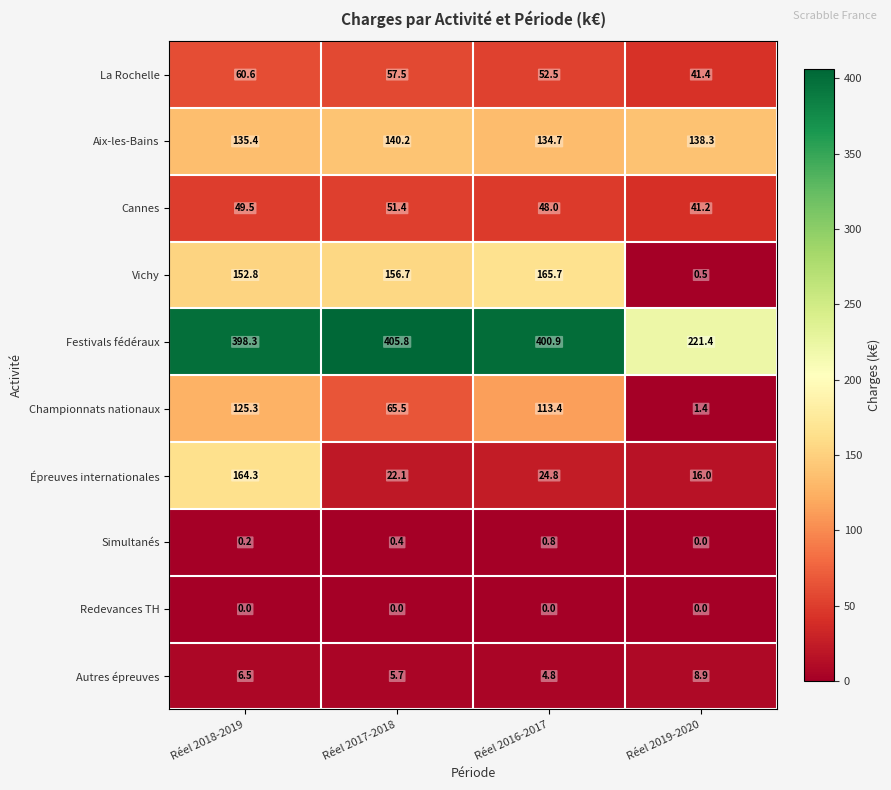

At how many categories does at least one series exceed 213?

4